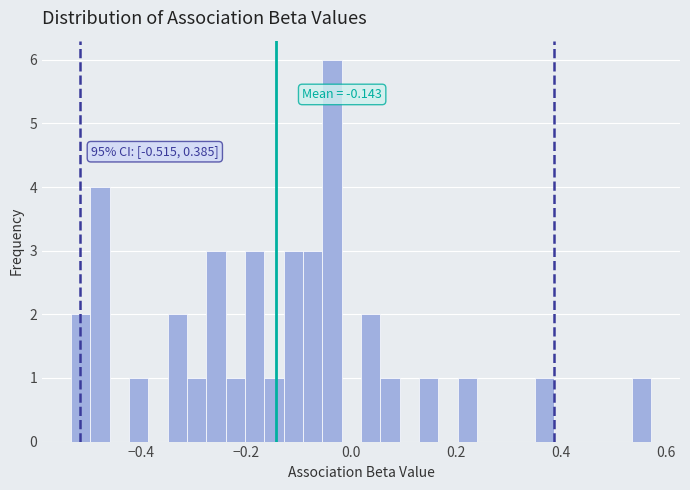

Around what value on the x-axis is the tallest bar? Give the approximate position of its centre, as read against the axis.

-0.04